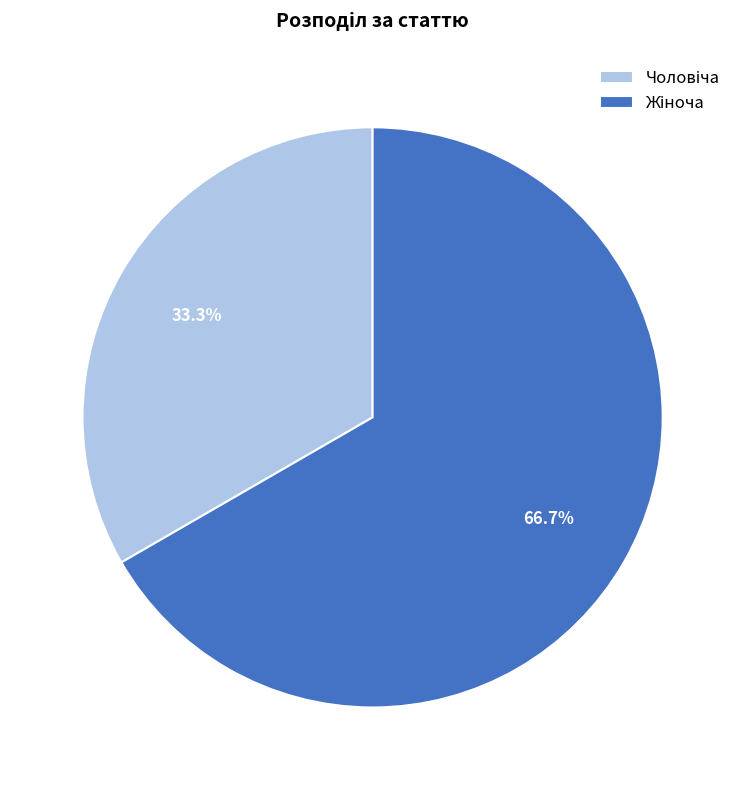

Is there any slice that represents more than half of the pie?

Yes